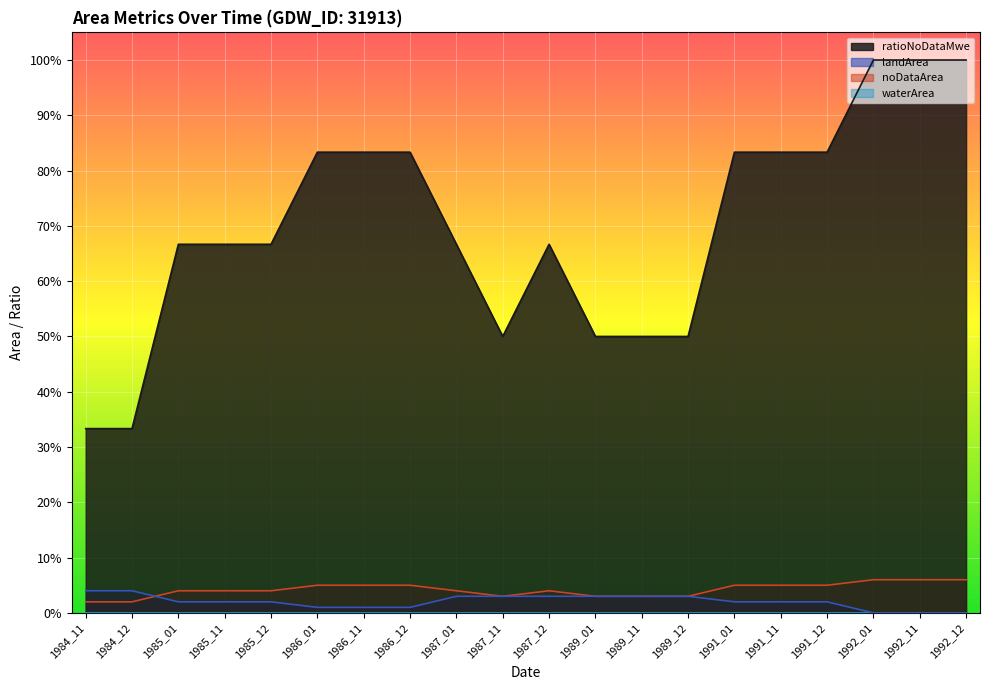

Does the chart display data point markers on the line(s)?

No